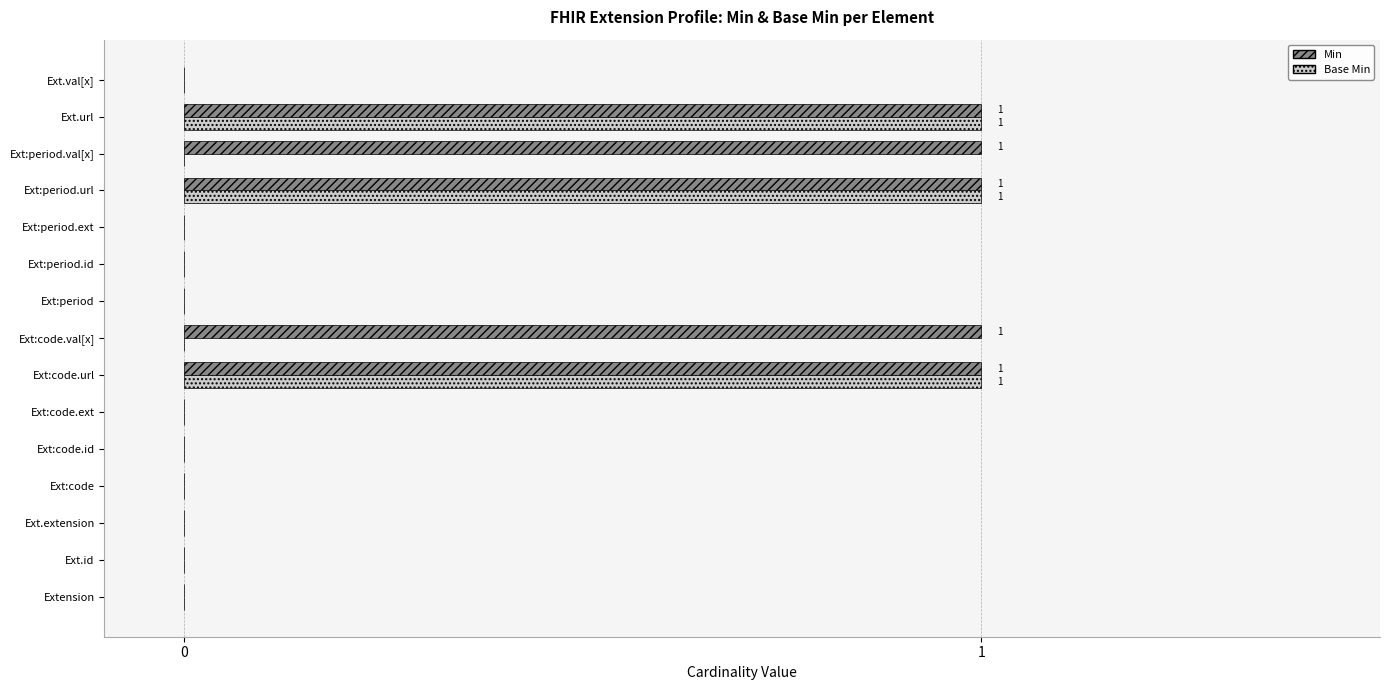

How many distinct data groups are displayed?

2